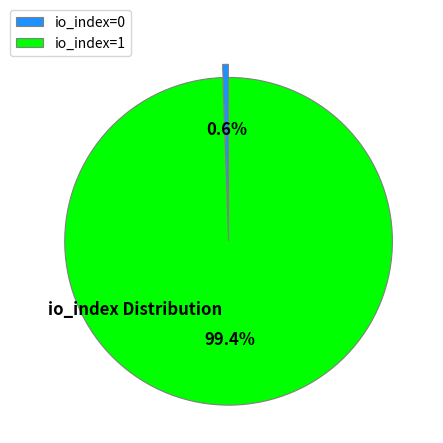

What is the largest slice in the pie chart?

io_index=1